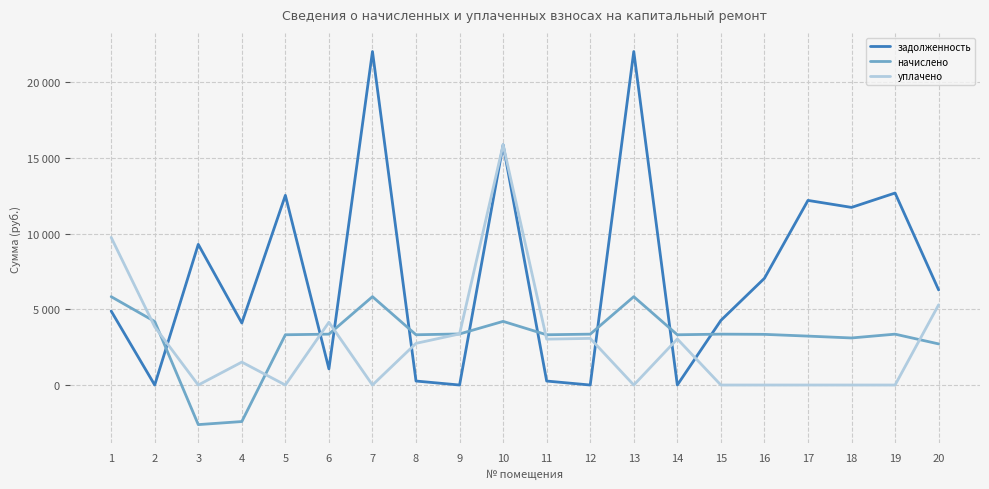

What are all the series names shown in the legend?

задолженность, начислено, уплачено